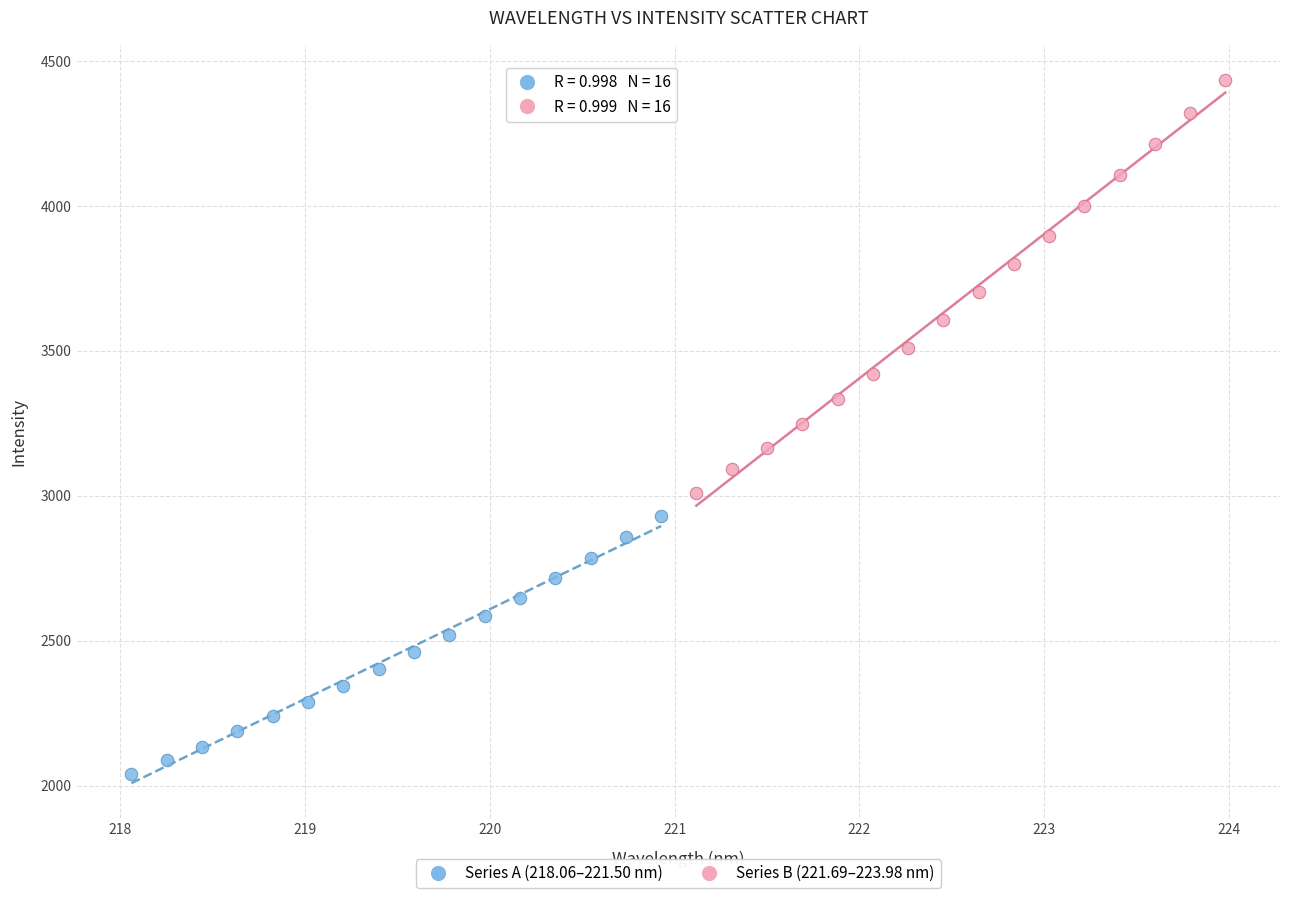

Which series has the largest Y range (max minus min)?

Series B (221.69–223.98 nm)